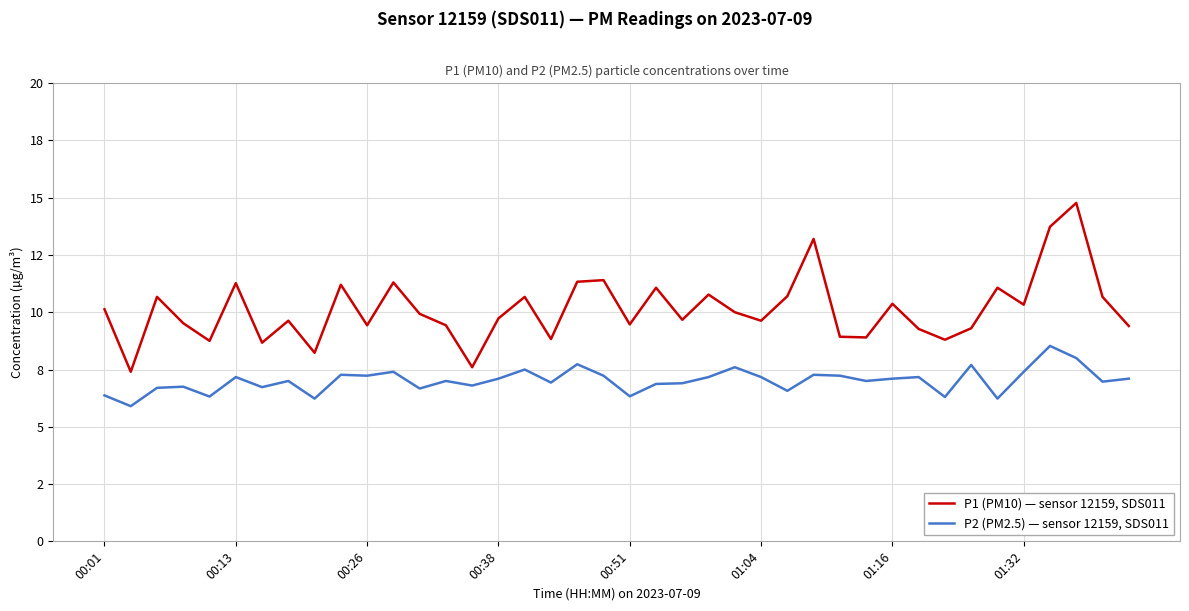

What are all the series names shown in the legend?

P1 (PM10) — sensor 12159, SDS011, P2 (PM2.5) — sensor 12159, SDS011